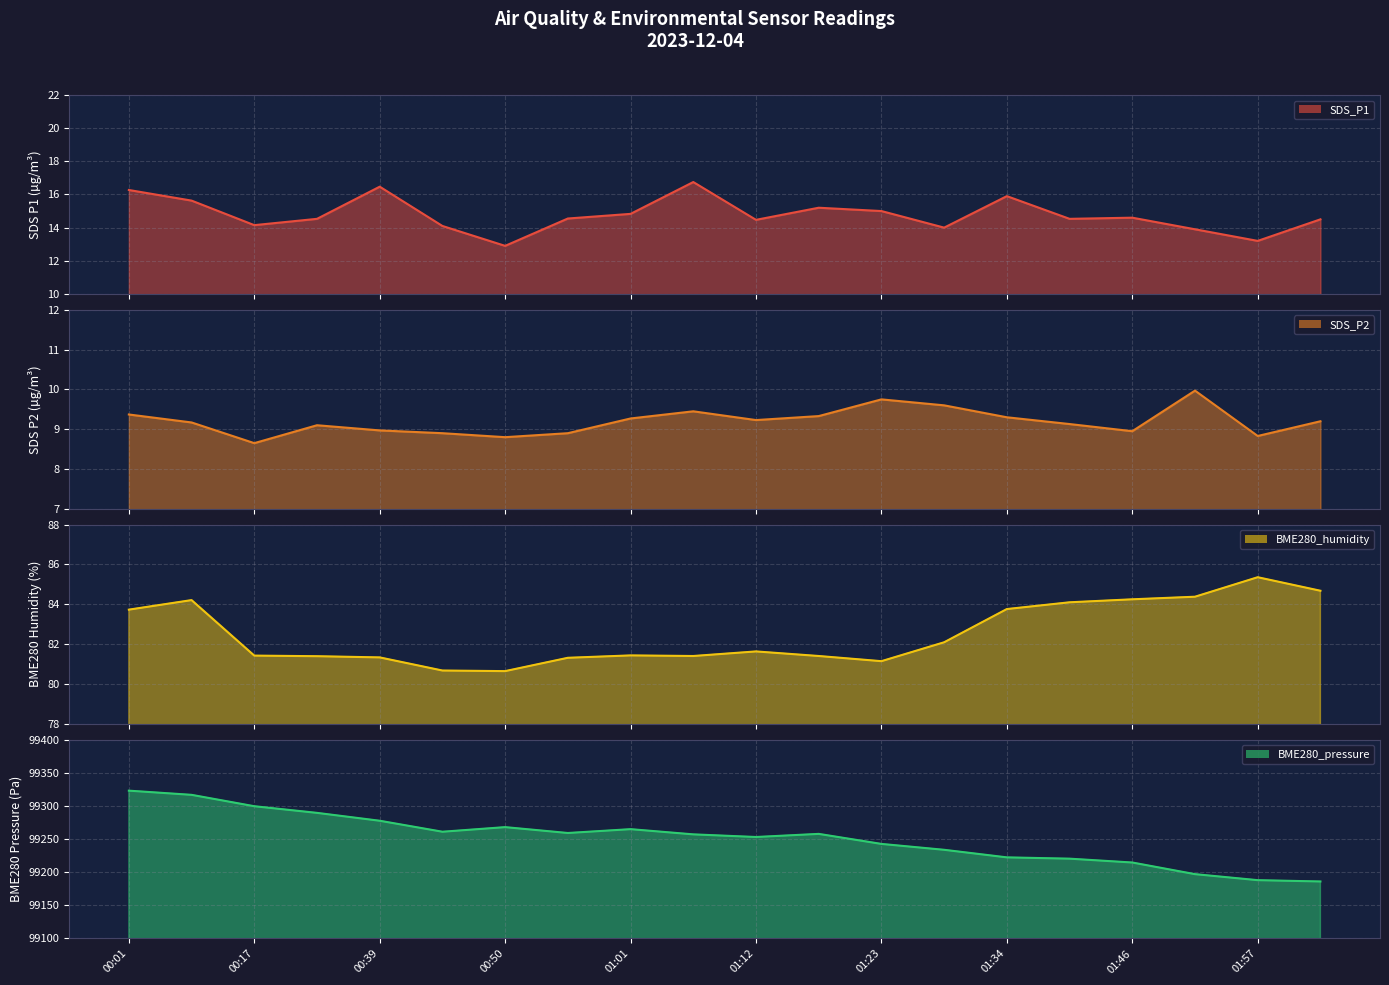

True or false: SDS_P1 has more than 2 points higher than both neighbors.

True